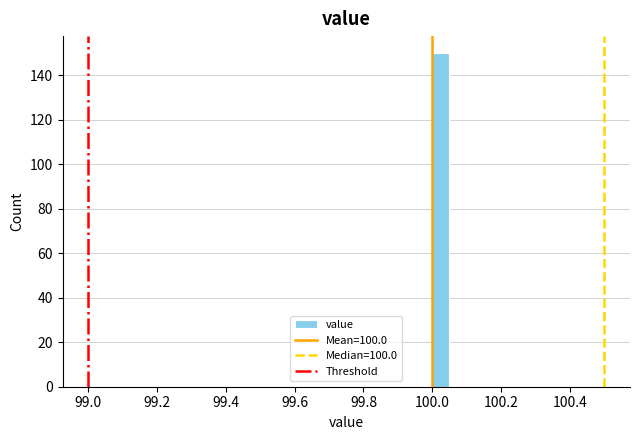

Around what value on the x-axis is the tallest bar? Give the approximate position of its centre, as read against the axis.

100.02